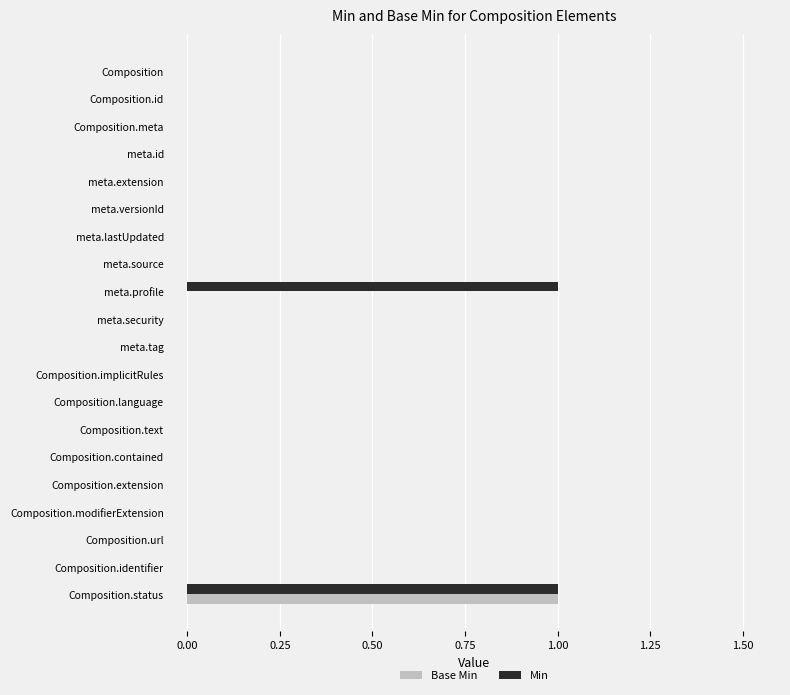

True or false: Min has a value of 0 at meta.profile.

False